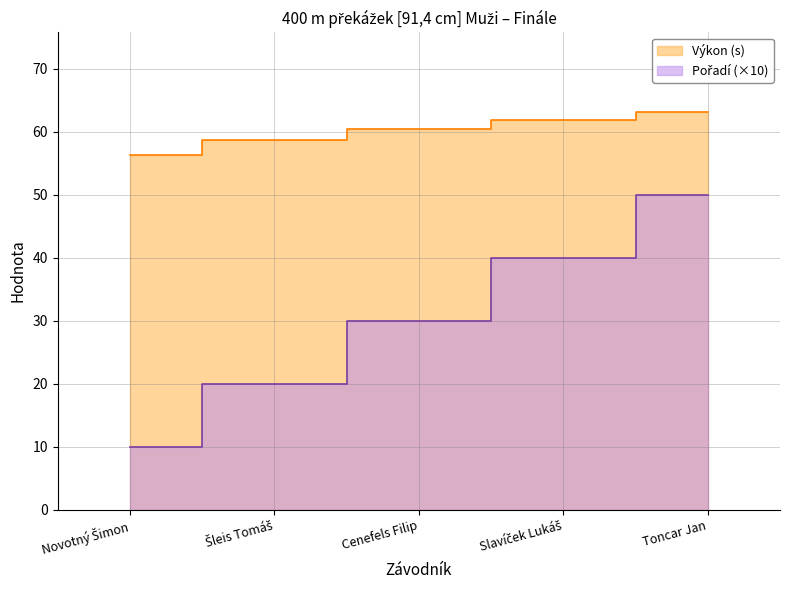

Count the Pořadí values in the range 20 to 40.

3